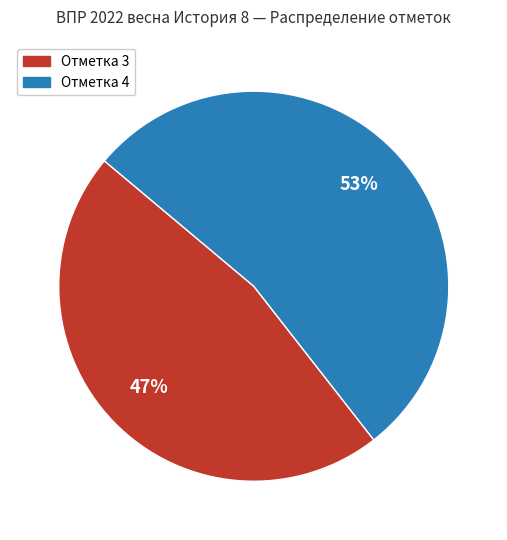

Count the number of slices in the pie.

2